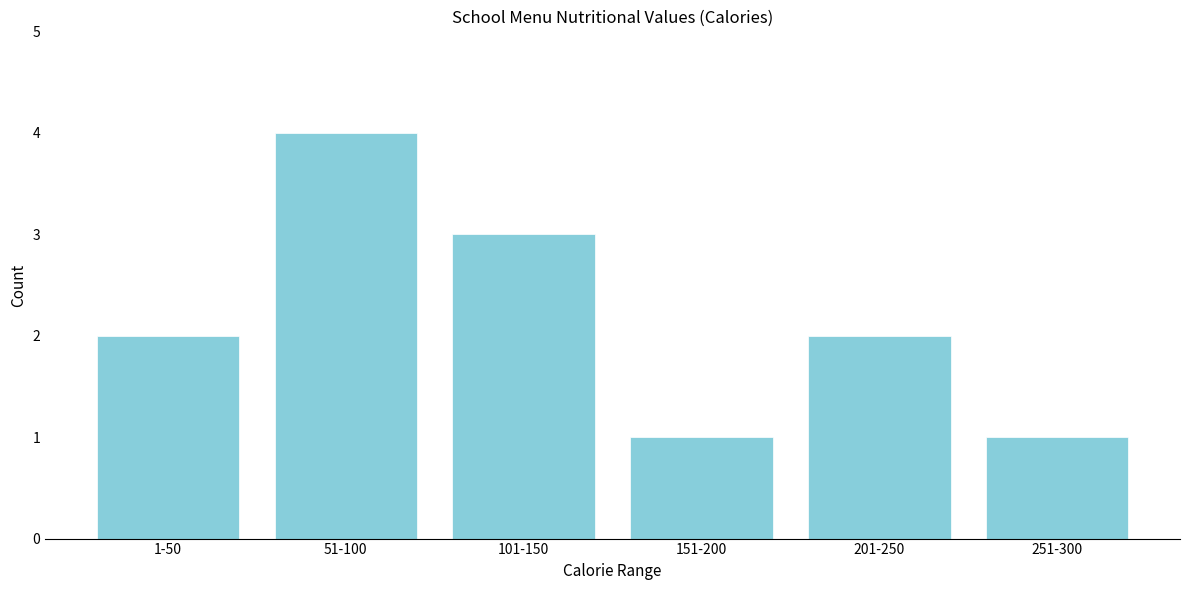

Reading right to left, list all the values displayed in this chart.

251-300=1	201-250=2	151-200=1	101-150=3	51-100=4	1-50=2